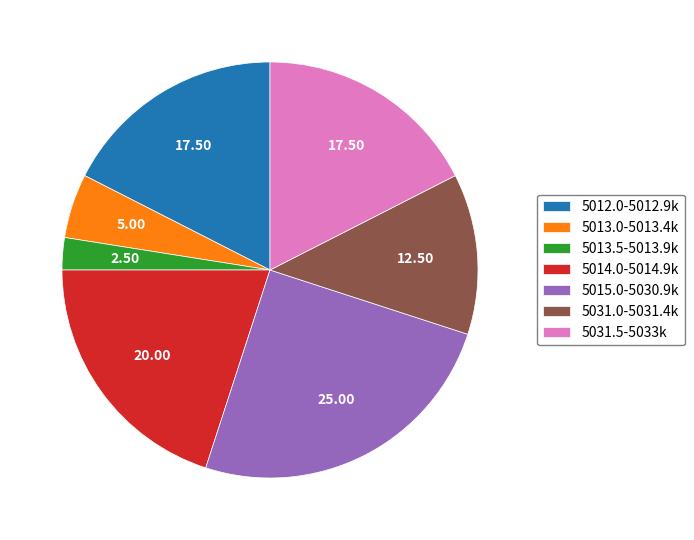

How many slices are in this pie chart?

7